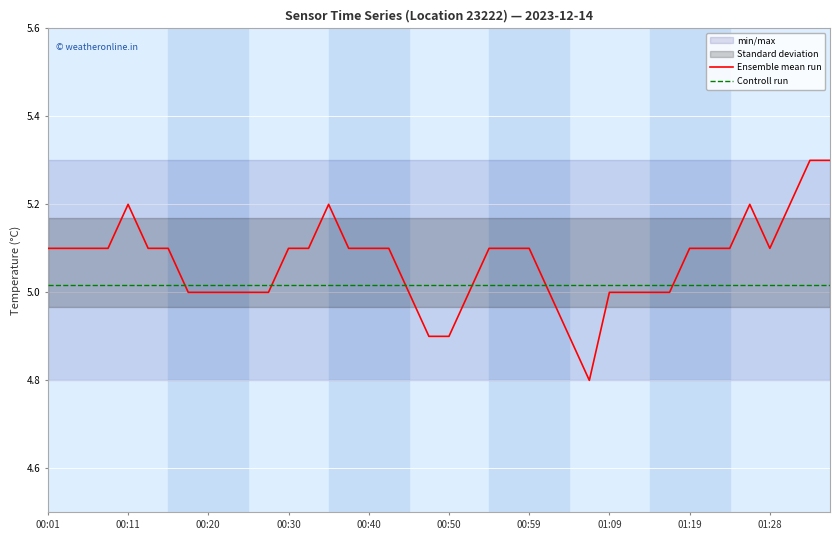

Is it true that Ensemble mean run equals 1.1 at 00:20?

False